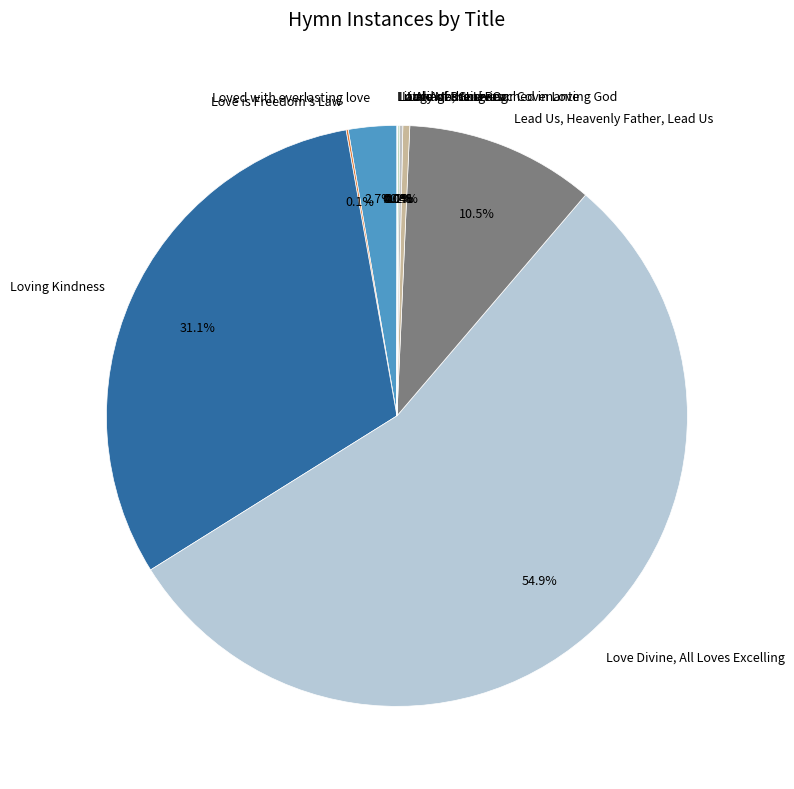

Does any single category account for the majority?

Yes